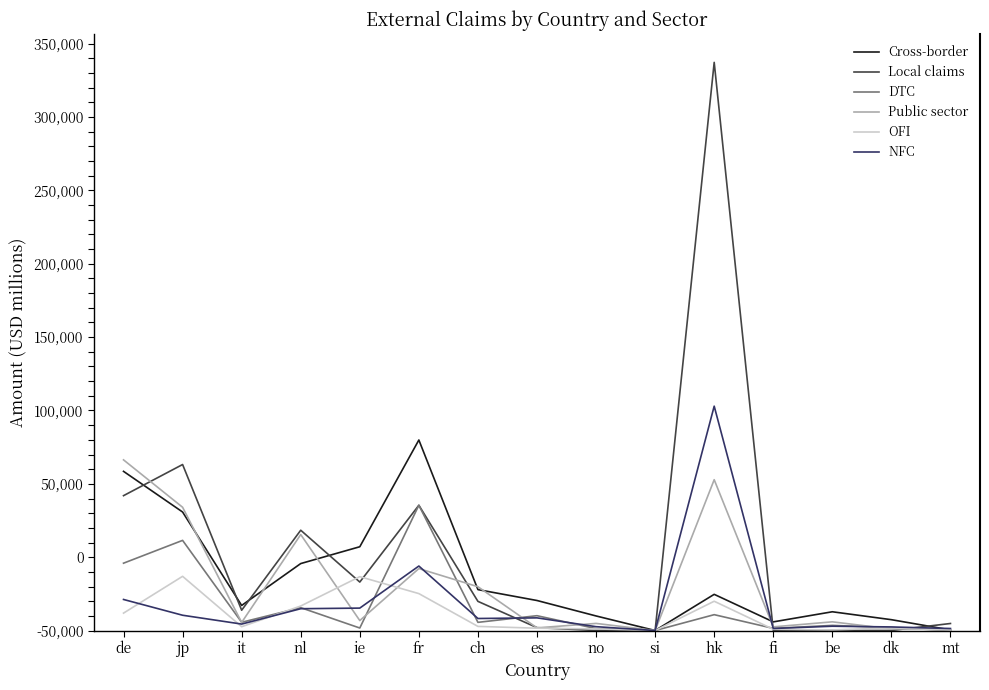

What is the difference between the highest and lowest values at dk?

7363